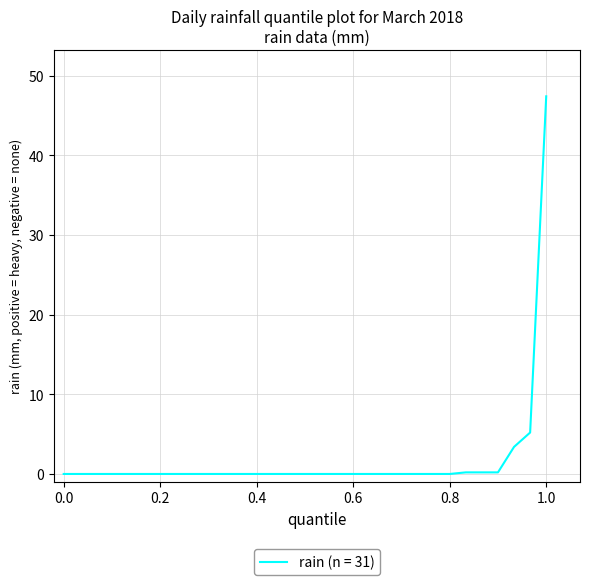

What is the difference between the maximum and minimum values?

47.4